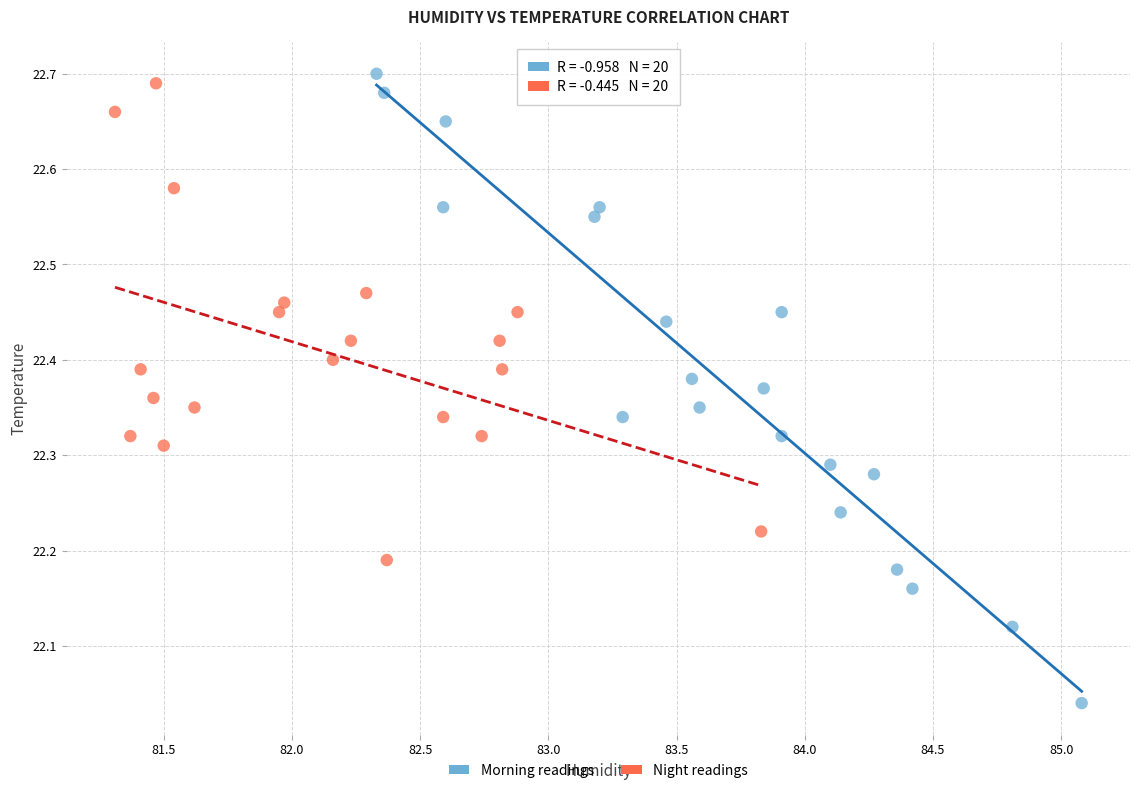

Which series has the widest spread of Y values?

Morning readings